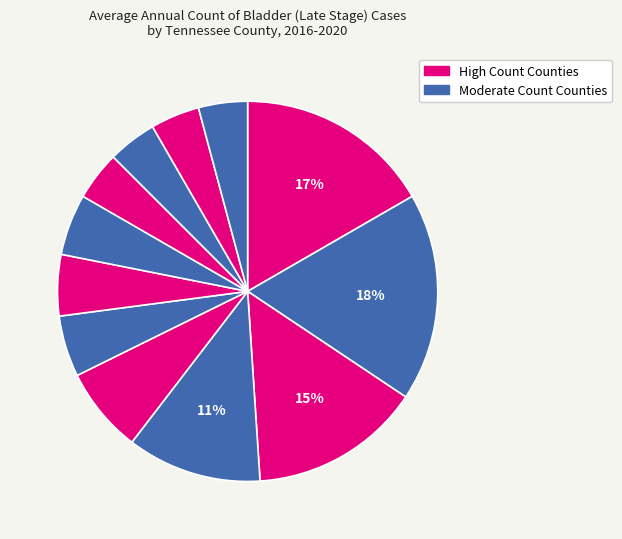

To the nearest percent, what is the difference between the largest and smallest slice percentages?

14%